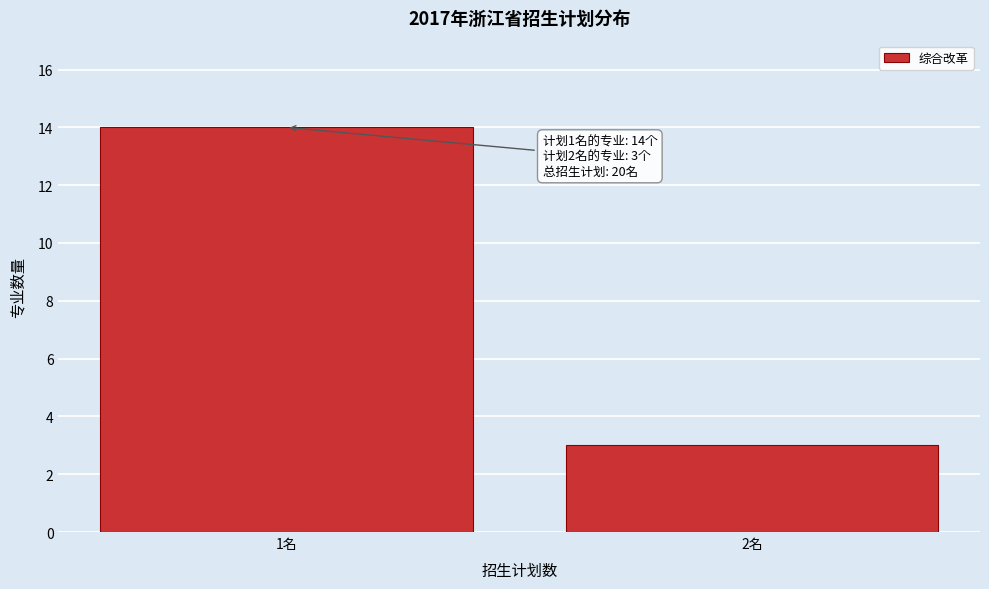

Reading left to right, list all the values displayed in this chart.

1名=14	2名=3